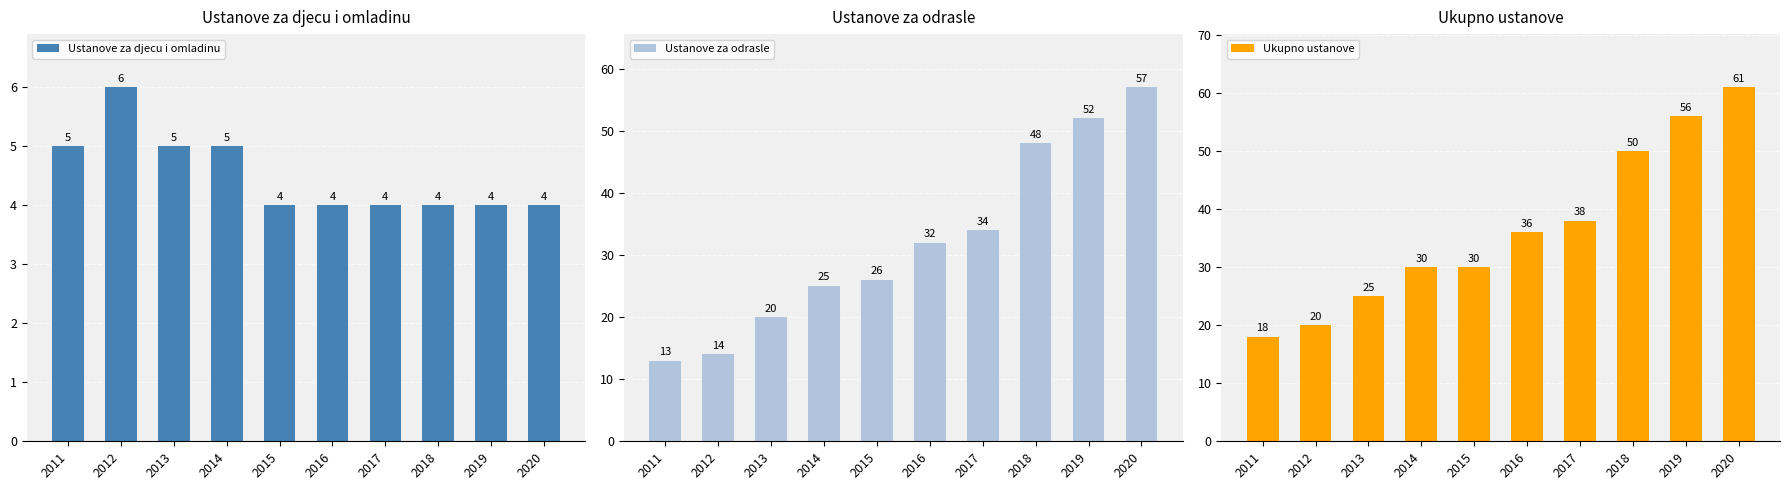

Which series has the widest spread of values?

Ustanove za odrasle